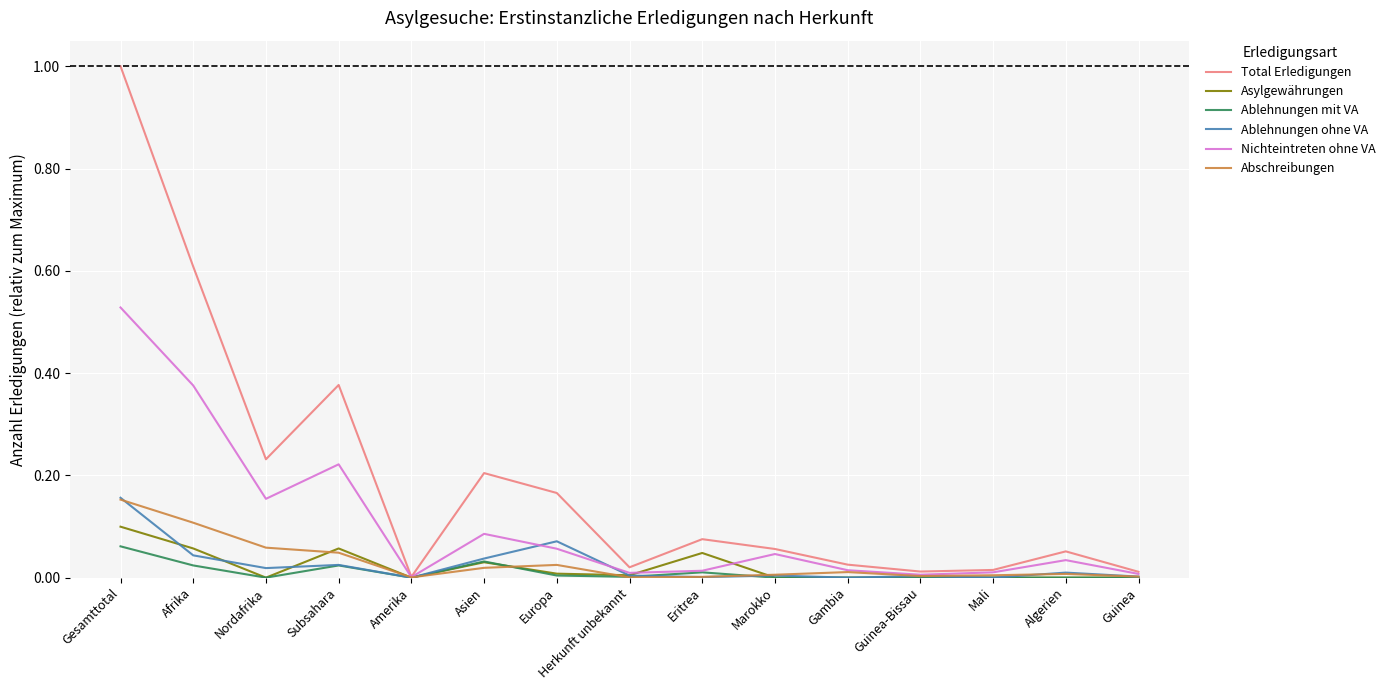

What position from the right is Gesamttotal?

15